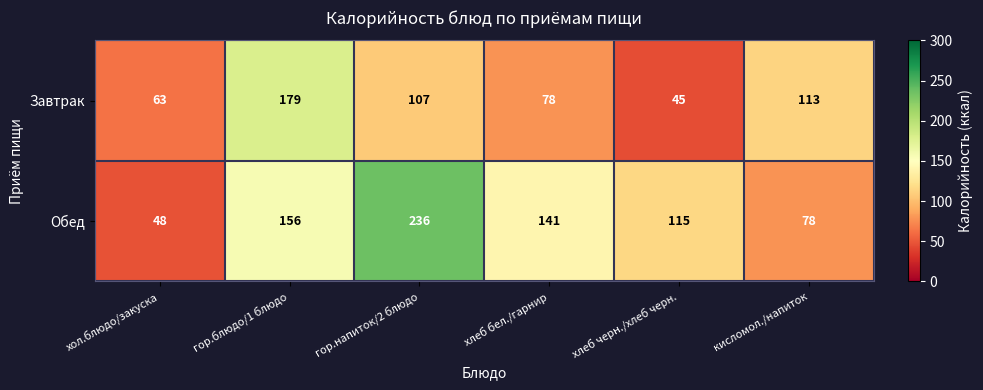

Reading right to left, what are all the values shown in this chart?

Завтрак: 113	45	78	107	179	63
Обед: 78	115	141	236	156	48